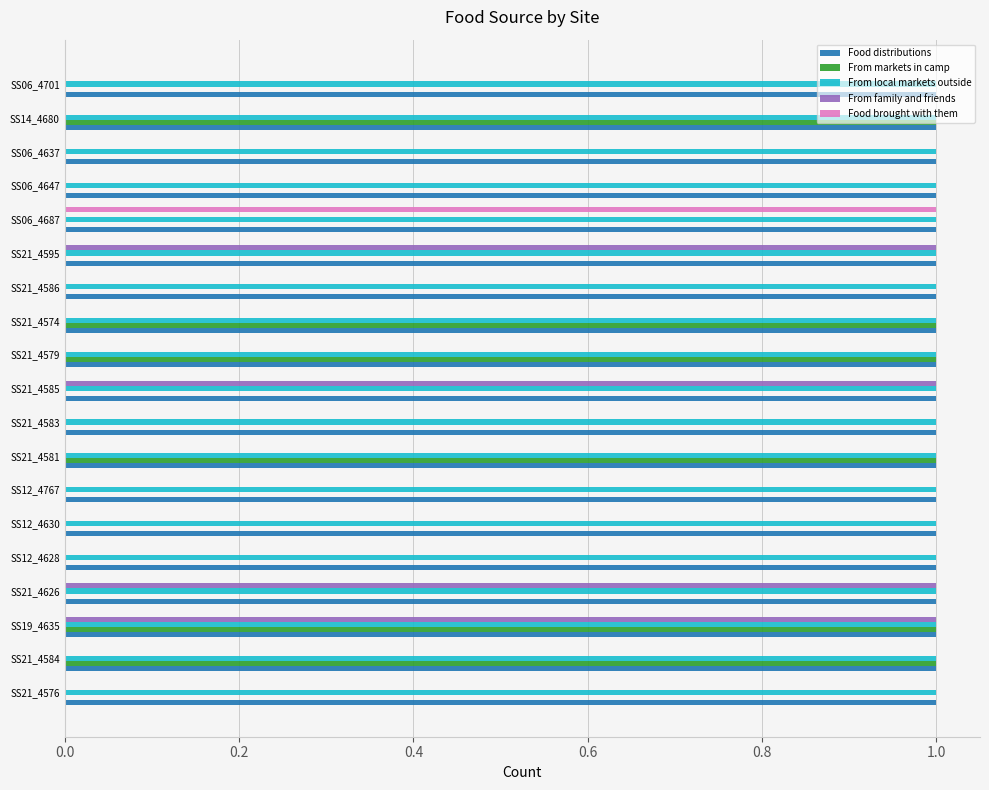

Is it true that From markets in camp equals 0 at SS21_4585?

True